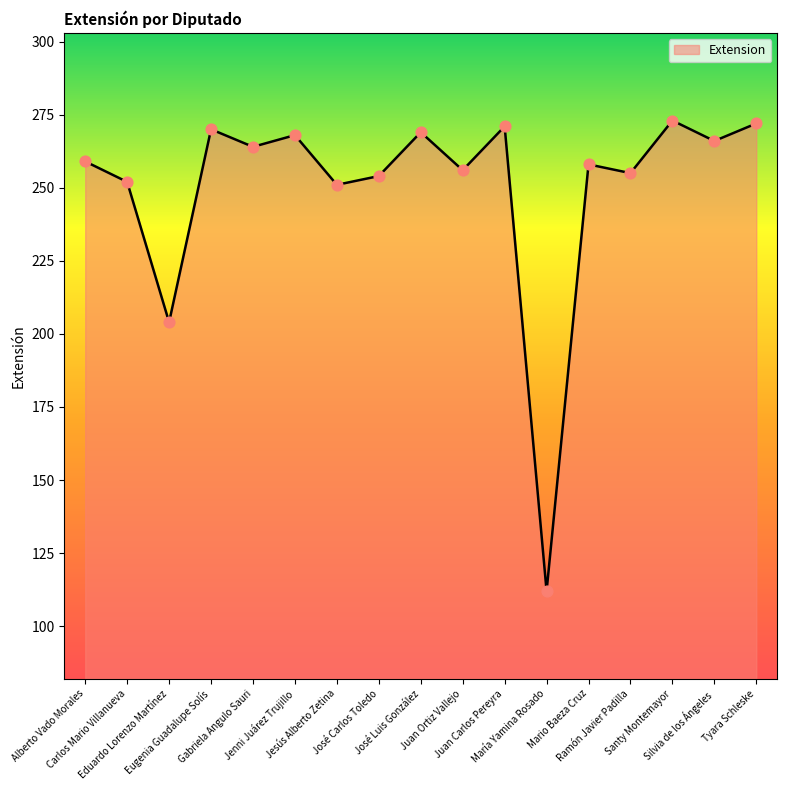

Which has a higher value, Santy Montemayor or Gabriela Angulo Sauri?

Santy Montemayor